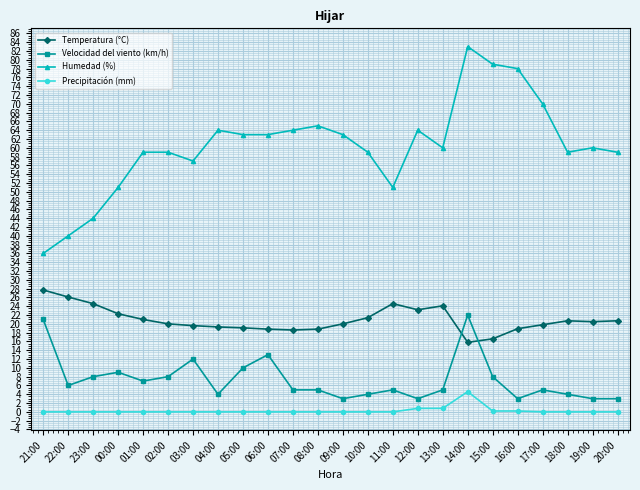

List the series in order of their peak value, lowest first.

Precipitación (mm), Velocidad del viento (km/h), Temperatura (°C), Humedad (%)